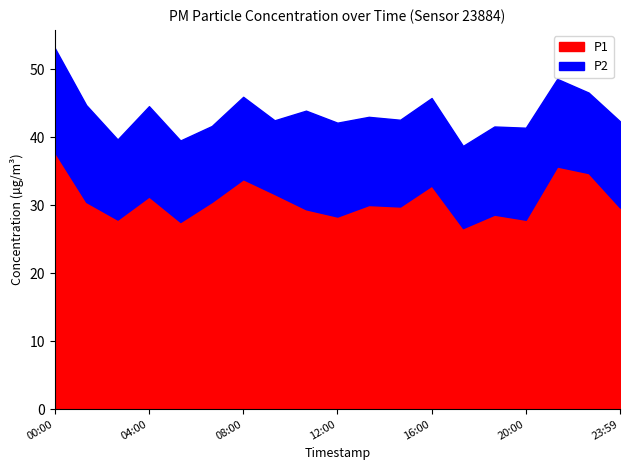

What is the smallest value displayed?

10.8